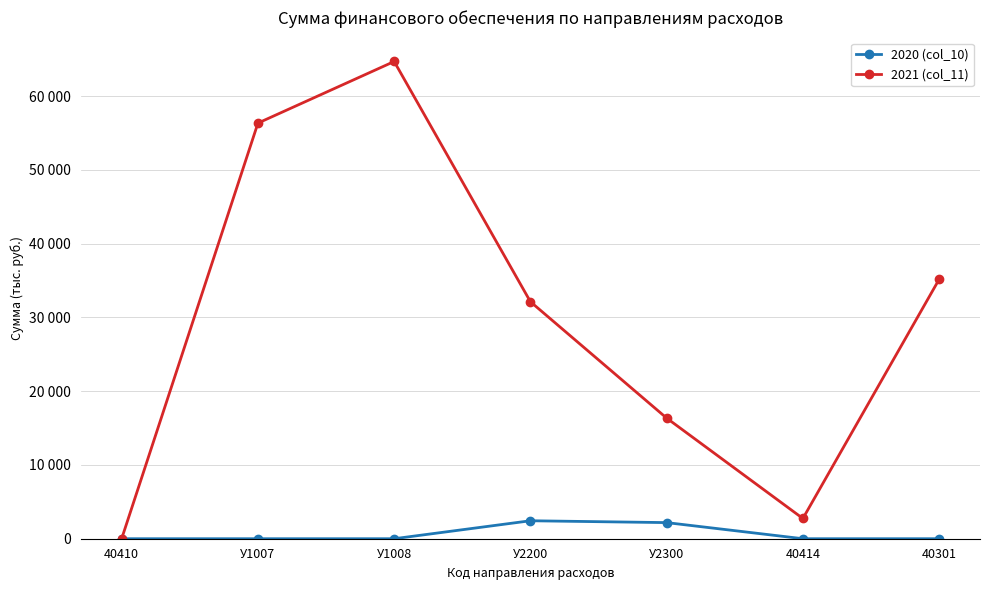

What is the lowest value of the 2021 (col_11) series?

20.0